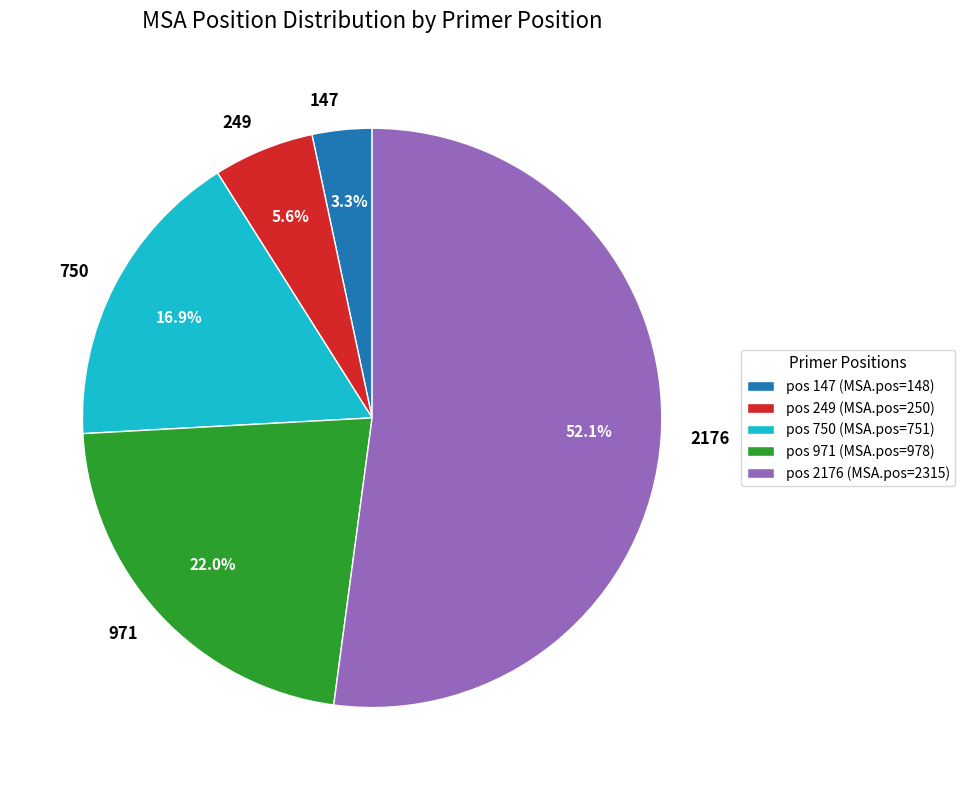

Rank the categories by value from lowest to highest.

147, 249, 750, 971, 2176